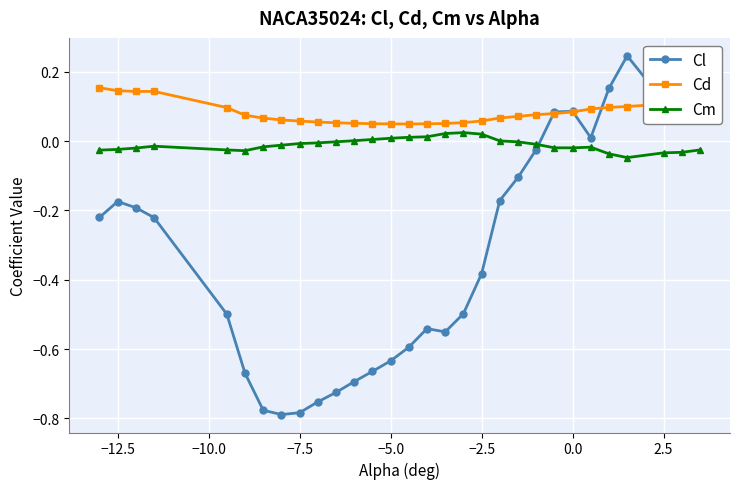

Which series has the largest range (max minus min)?

Cl